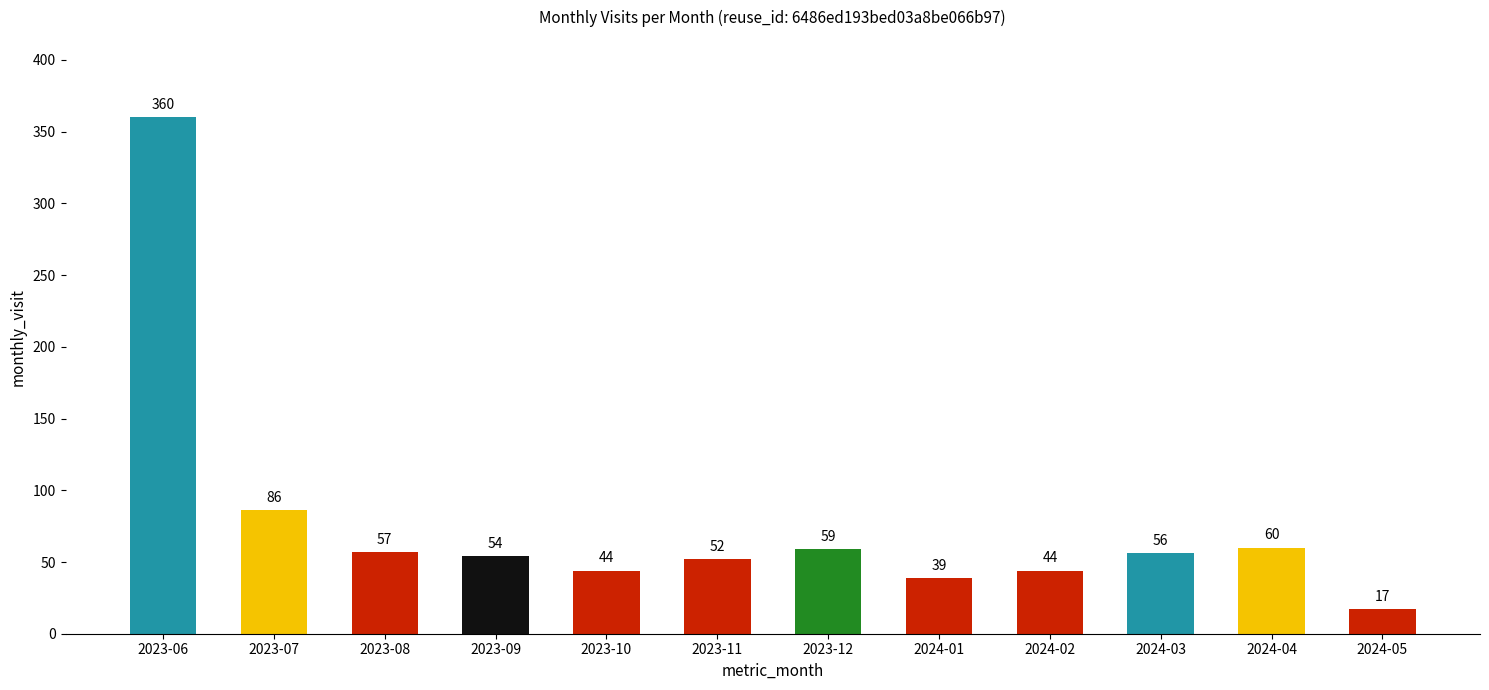

Reading left to right, transcribe all the data shown in this chart.

2023-06=360	2023-07=86	2023-08=57	2023-09=54	2023-10=44	2023-11=52	2023-12=59	2024-01=39	2024-02=44	2024-03=56	2024-04=60	2024-05=17